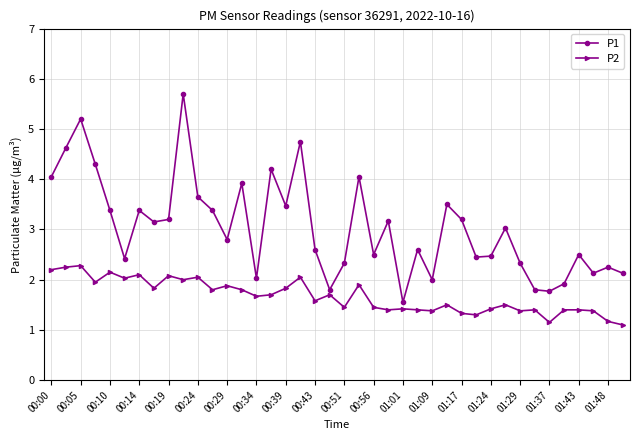

Which series has the widest spread of values?

P1